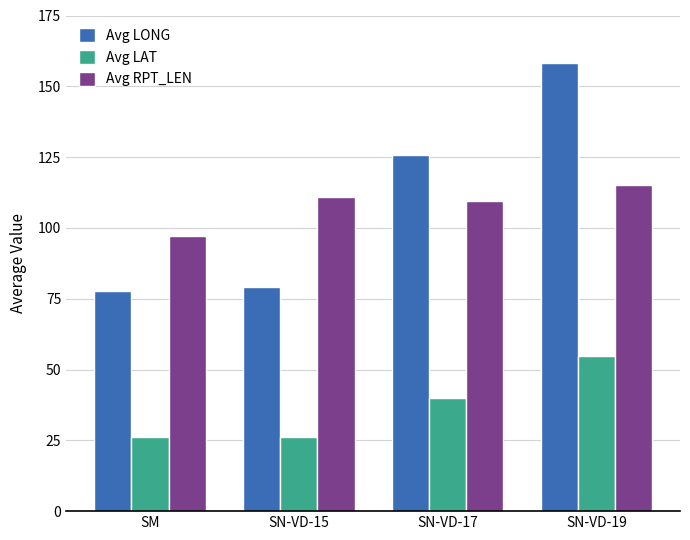

Which series has the largest total across all categories?

Avg LONG